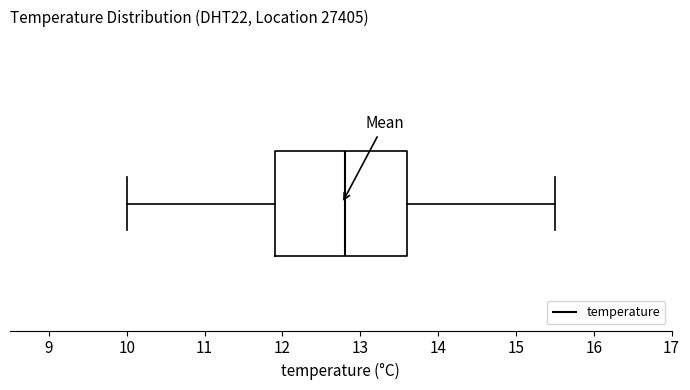

Where does the right whisker of the box end on the x-axis? The values are not printed on the chart, so give them approximately, as read against the axis.

15.5